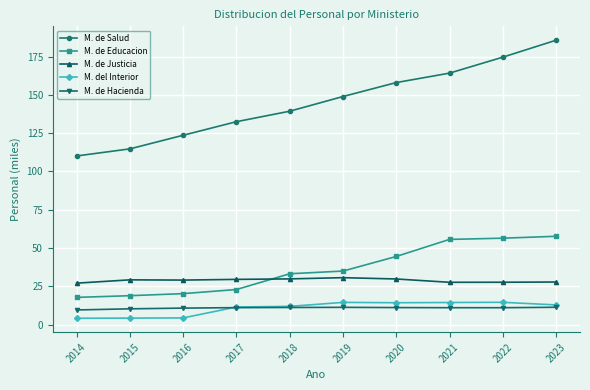

Which series has the largest range (max minus min)?

M. de Salud